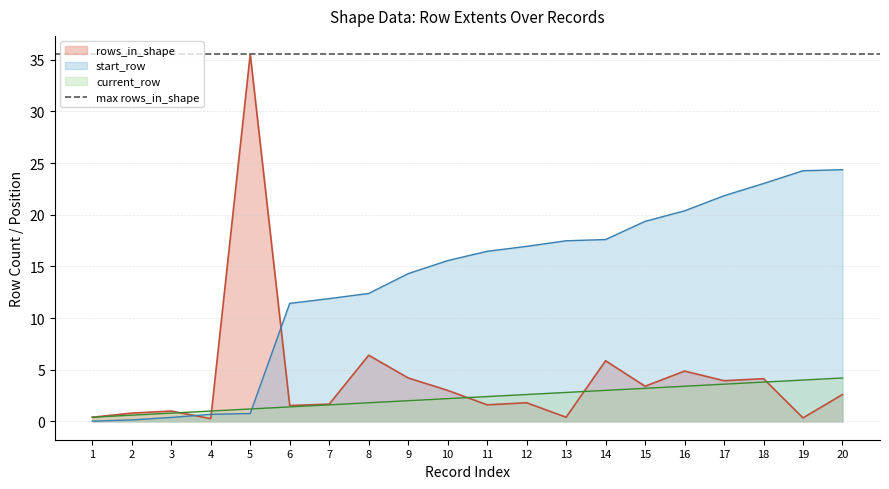

What is the sum of the start_row values at 20 and 2?

24.5